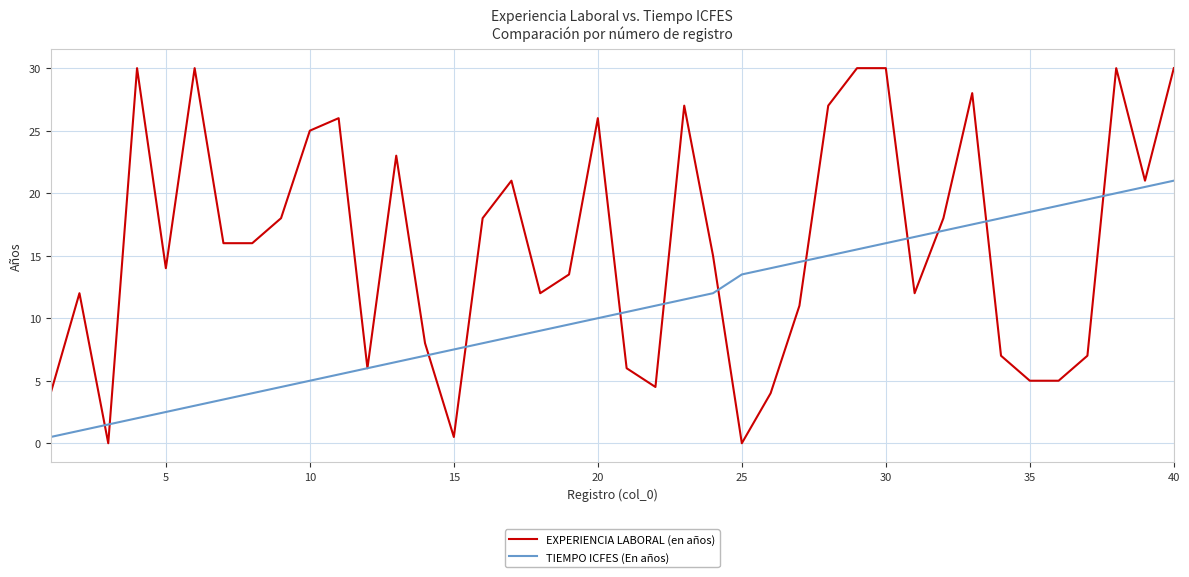

Which series has the largest range (max minus min)?

EXPERIENCIA LABORAL (en años)